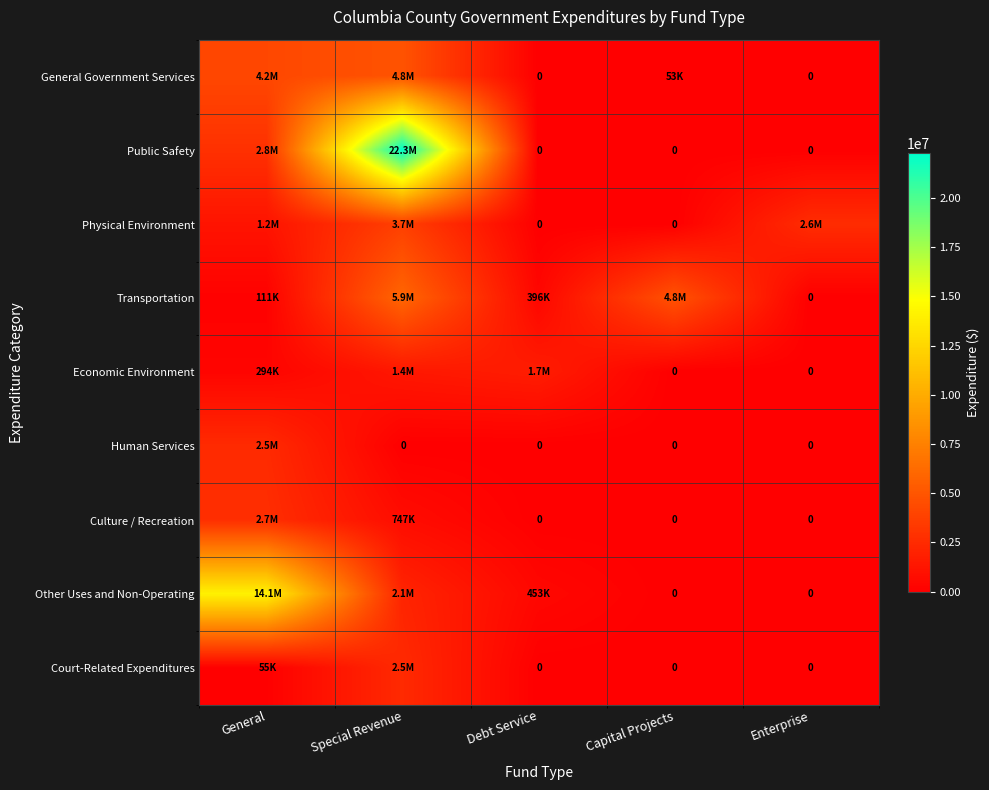

What is the greatest value displayed?

22264969